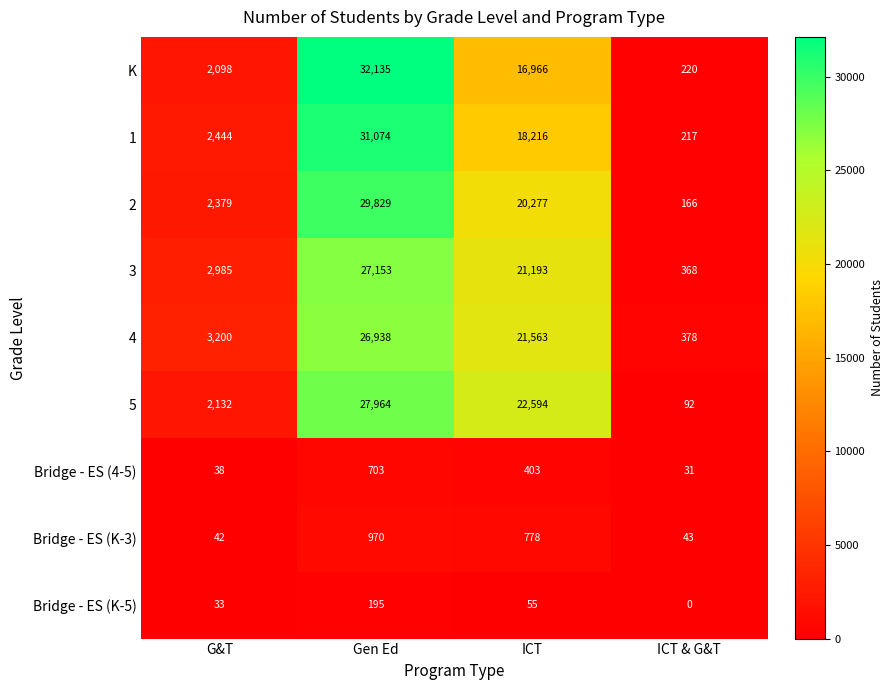

Read the 5 value at Gen Ed, to the nearest 50.

27950